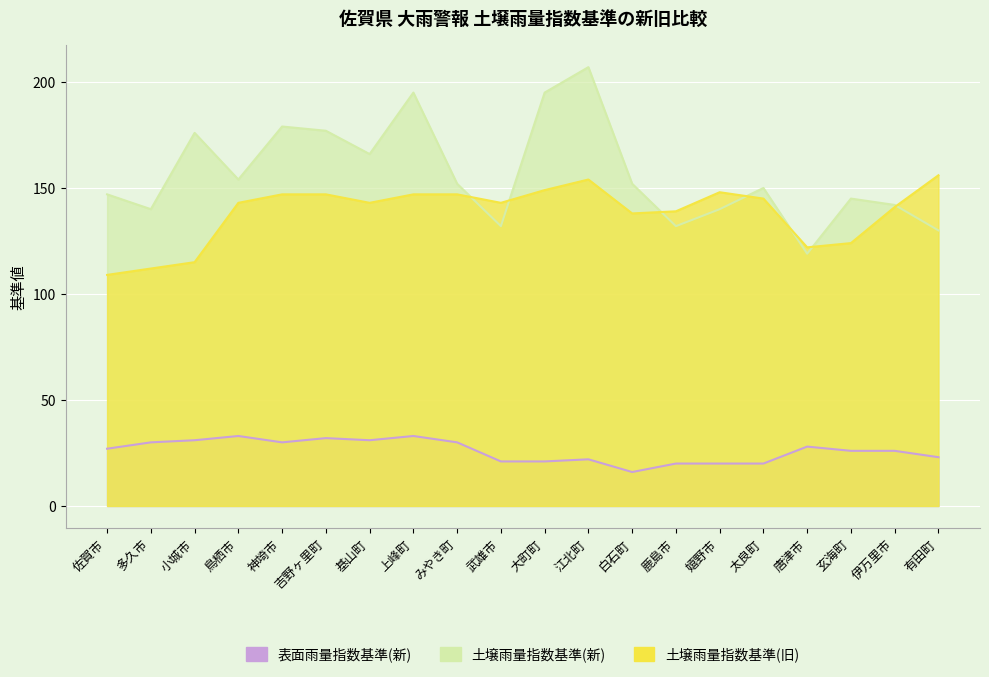

Is the value of 表面雨量指数基準(新) at 基山町 greater than the value of 土壌雨量指数基準(新) at 佐賀市?

No